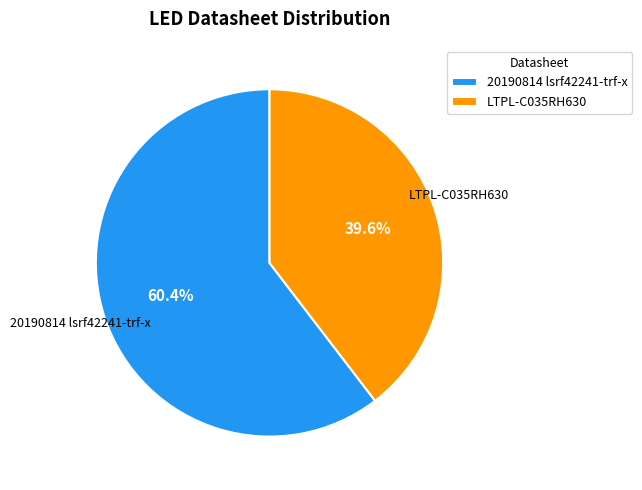

What is the ratio of the value at LTPL-C035RH630 to the value at 20190814 lsrf42241-trf-x?

0.7